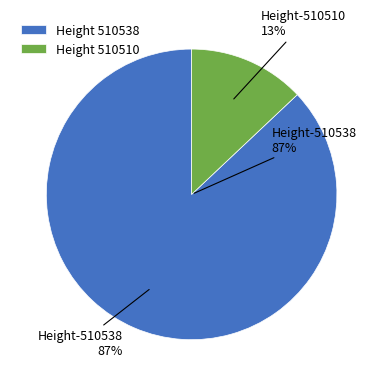

To the nearest percent, what is the combined percentage of 510538 and 510510?

100%